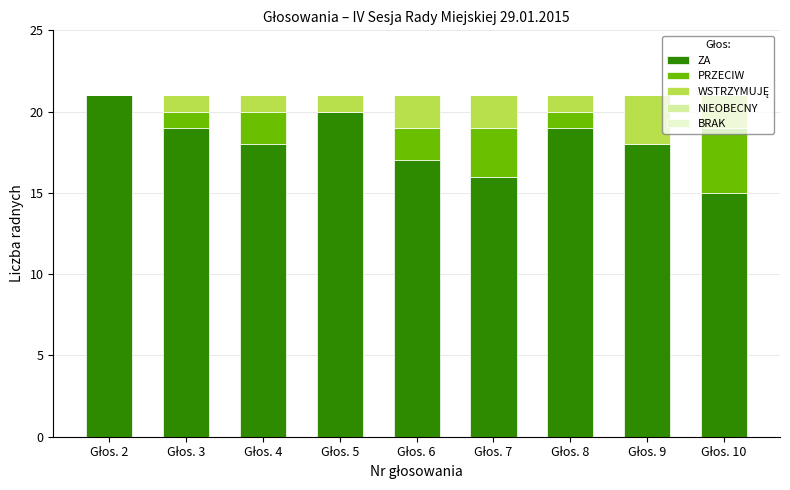

What is the sum of all ZA values?

163